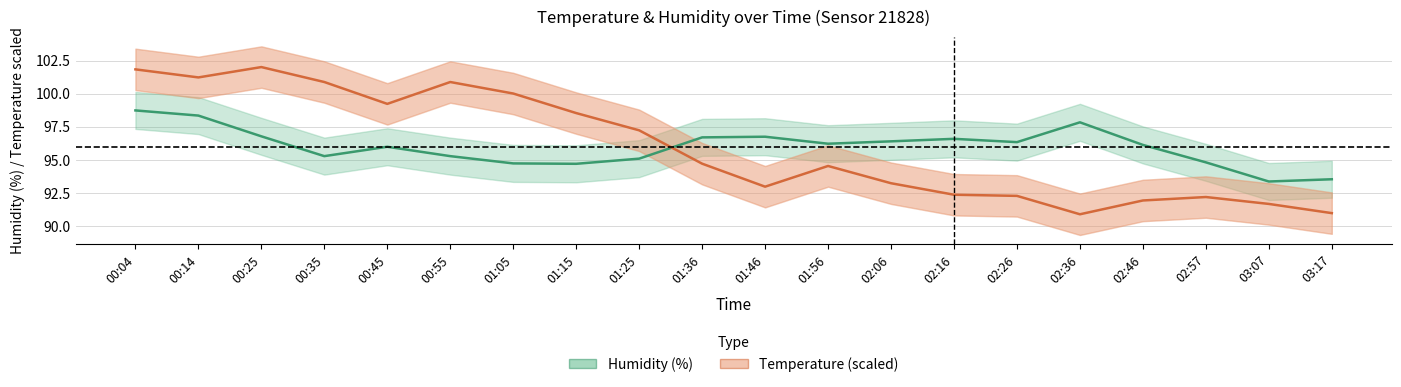

What is the minimum value shown in the chart?

90.9